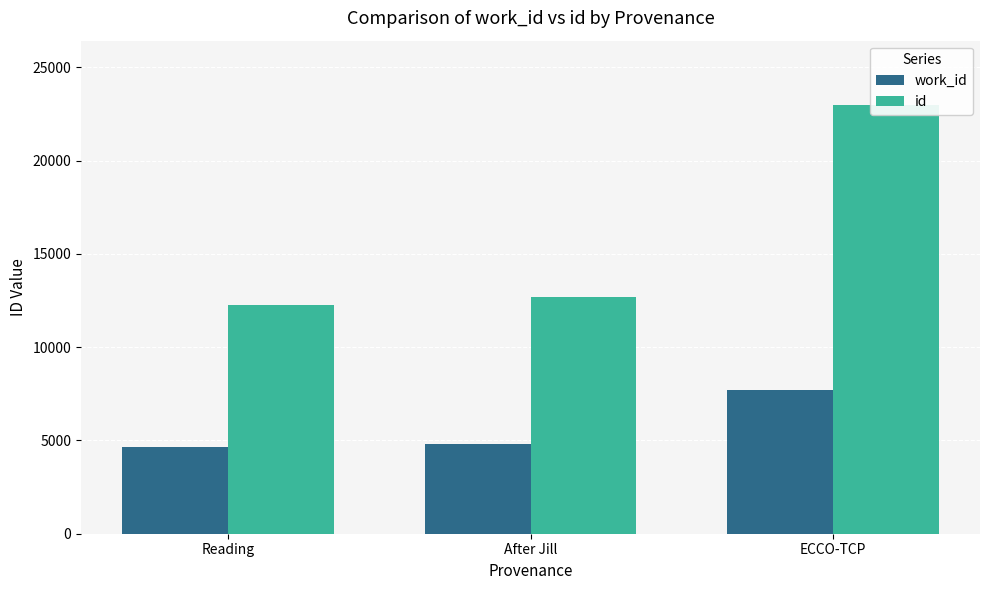

Which label corresponds to the largest value in the chart?

ECCO-TCP